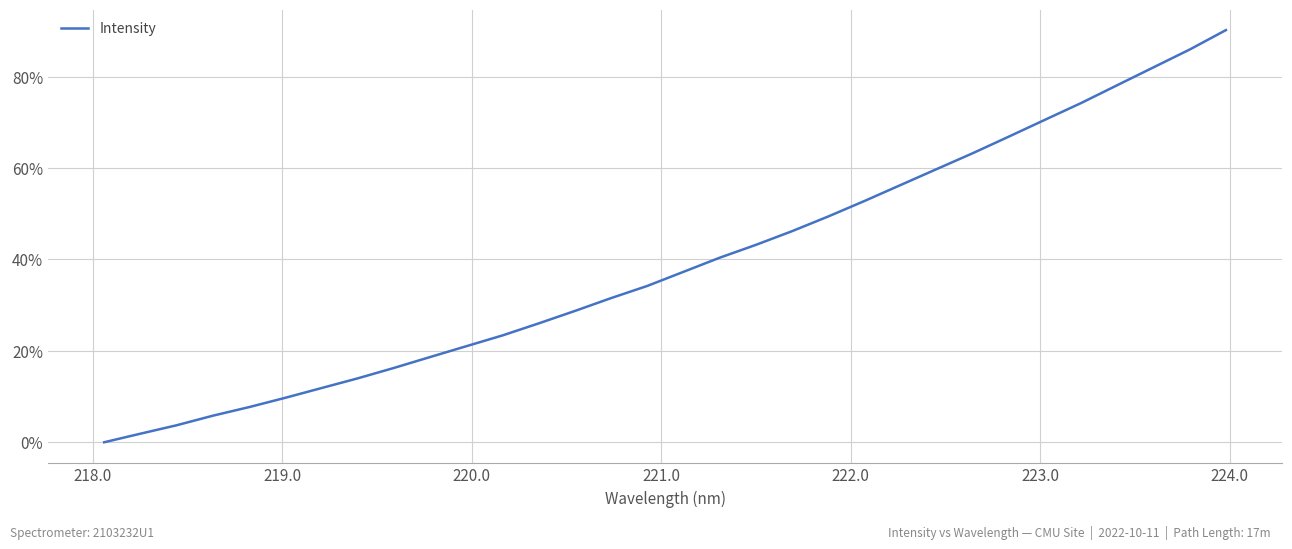

What is the difference between the maximum and minimum values?

90.2